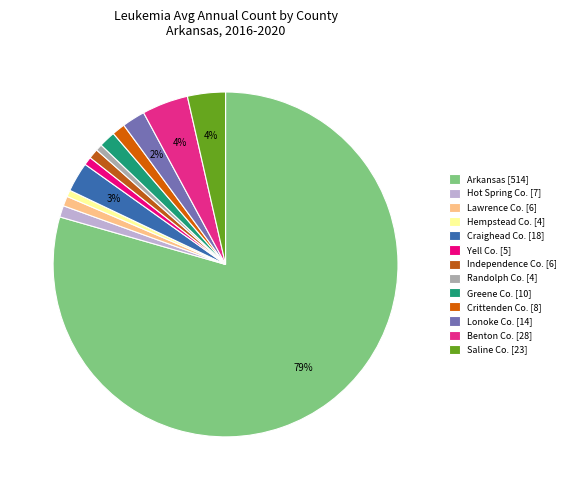

What is the largest slice in the pie chart?

Arkansas [514]